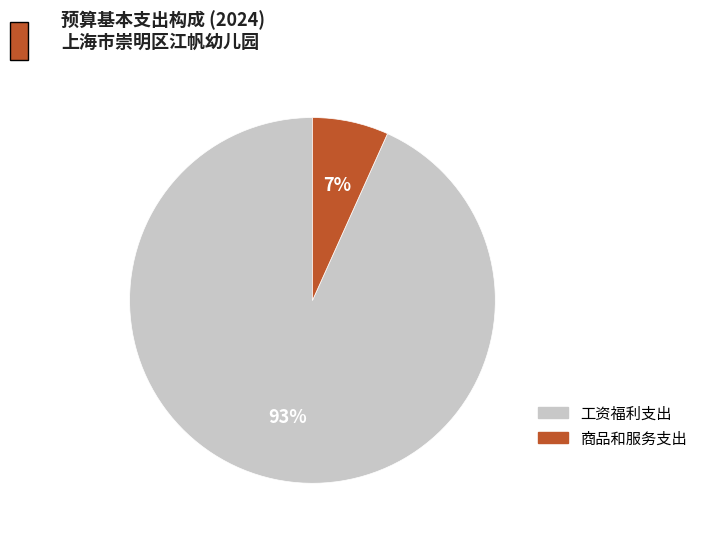

To the nearest percent, what percentage of the pie is 商品和服务支出?

7%